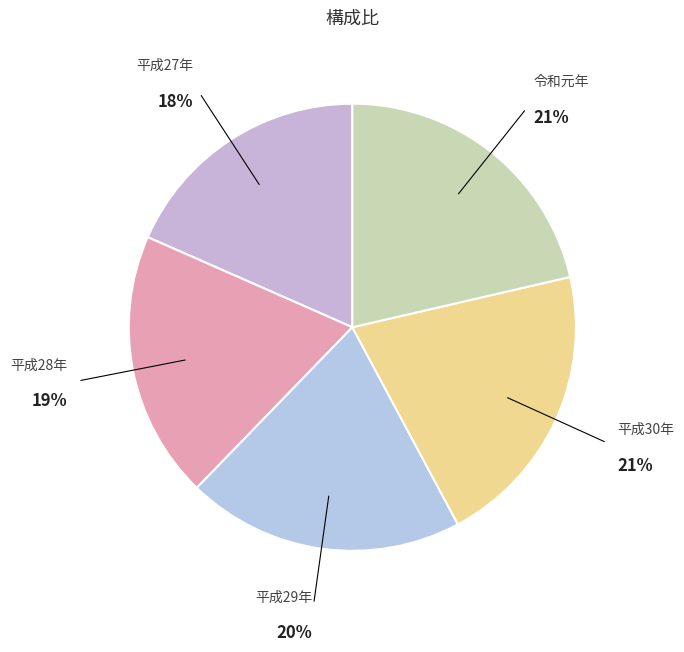

Between 平成27年 and 平成28年, which is larger?

平成28年